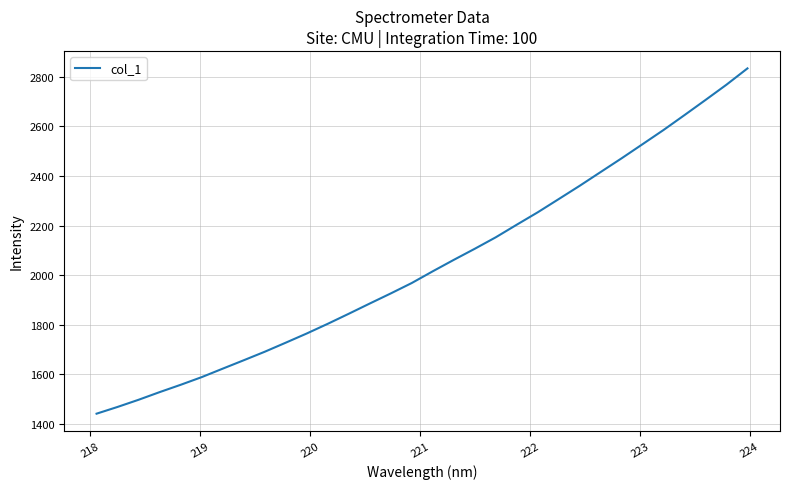

What is the difference between the maximum and minimum values?

1392.8